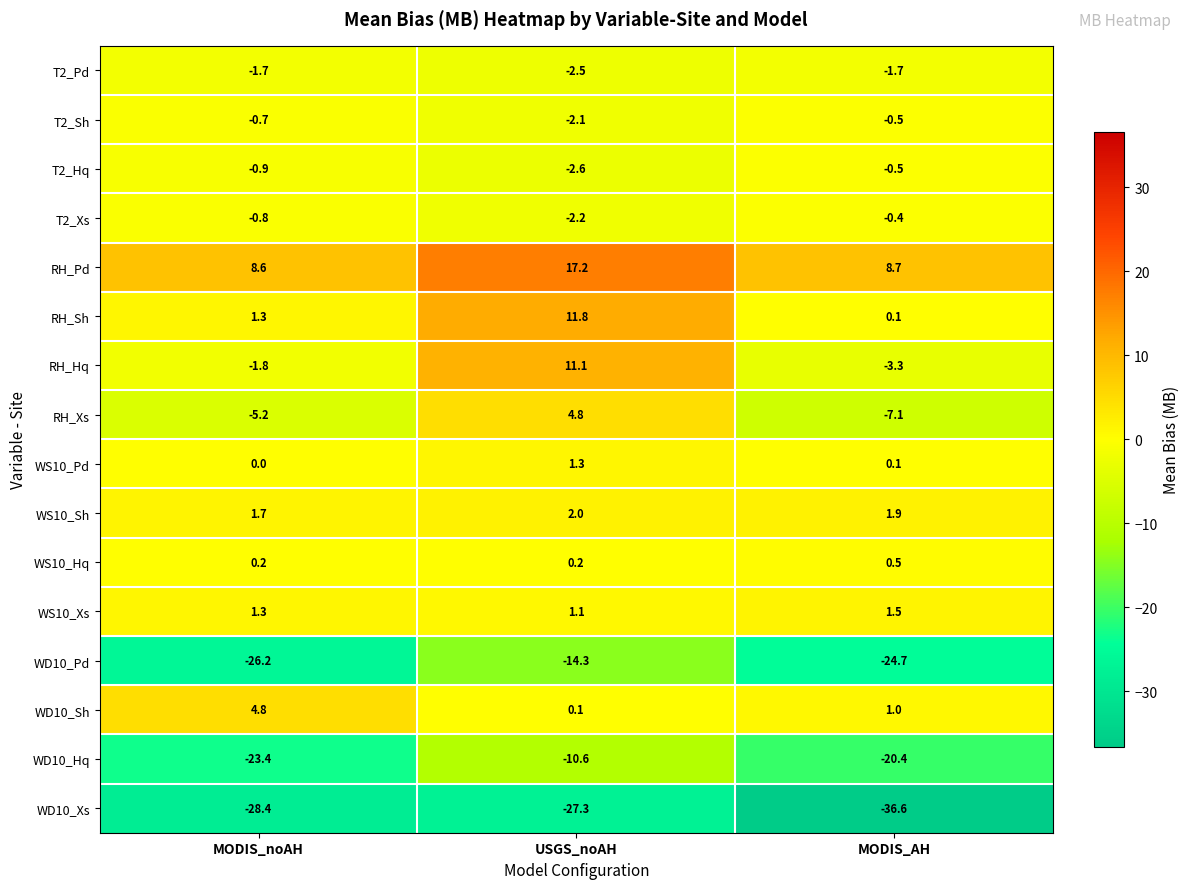

What is the difference between the maximum and minimum values in the WD10_Xs series?

9.3